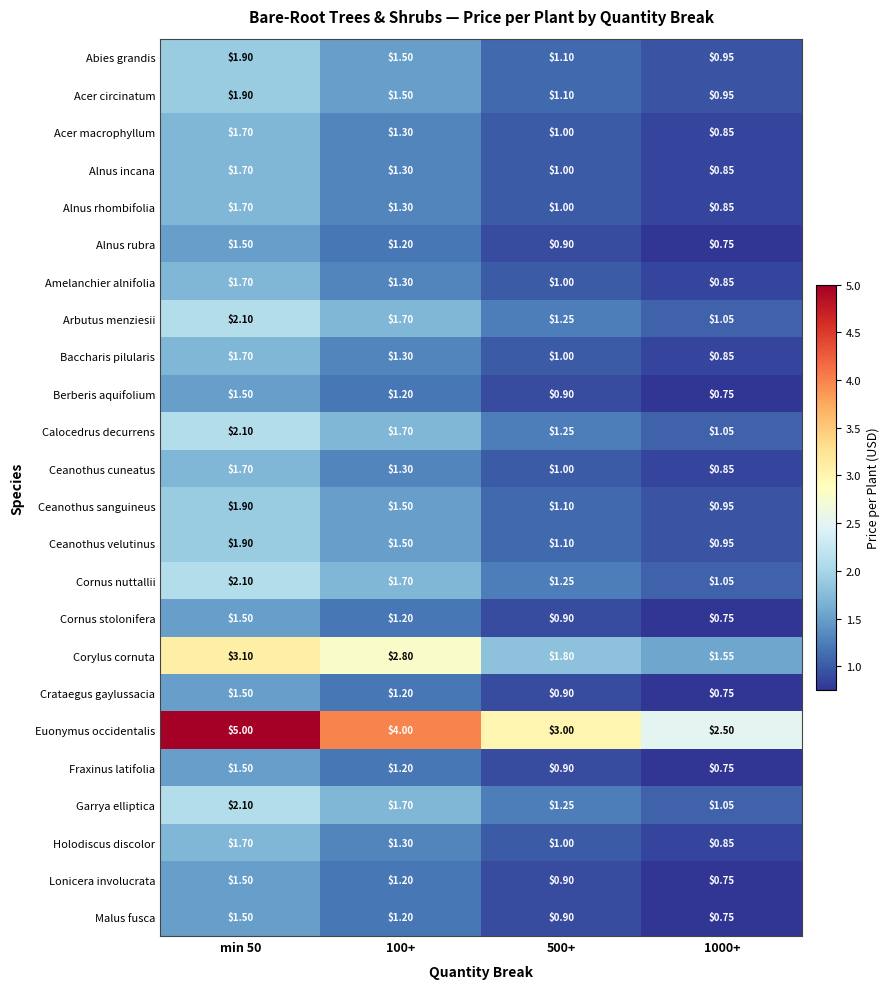

Which series has the widest spread of values?

Euonymus occidentalis